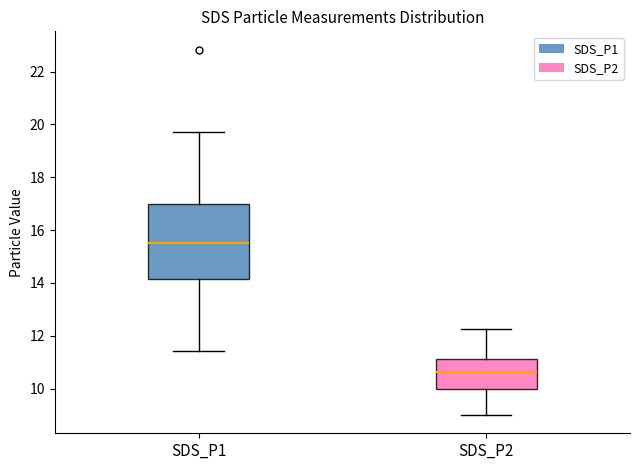

Reading left to right, read every box against the y-axis: the position of its median line, the range the box covers, and the ends of its whiskers. The values are not printed on the chart, so give them approximately, as read against the axis.

SDS_P1: median 15.6, box 14.2 to 17.0, whiskers 11.4 to 19.8
SDS_P2: median 10.6, box 10.0 to 11.2, whiskers 9.0 to 12.2